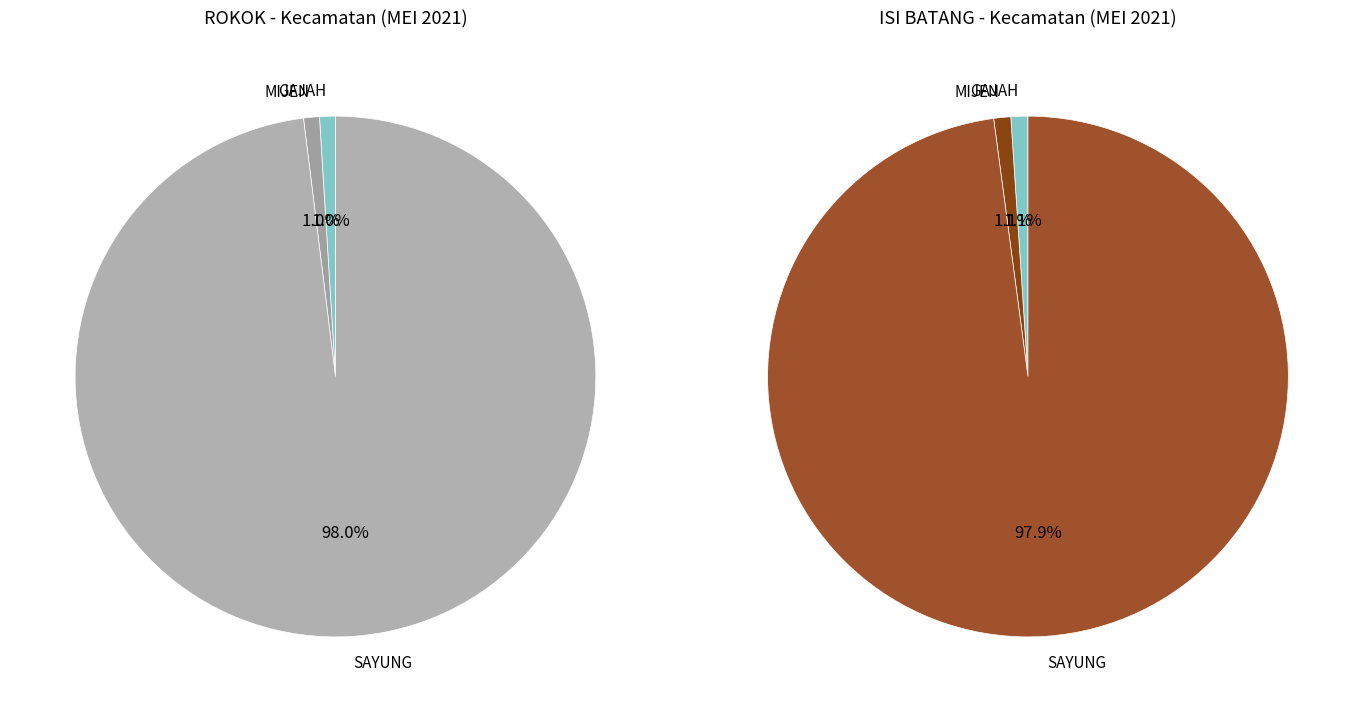

Is it true that KARANGANYAR is 0% of the pie?

True